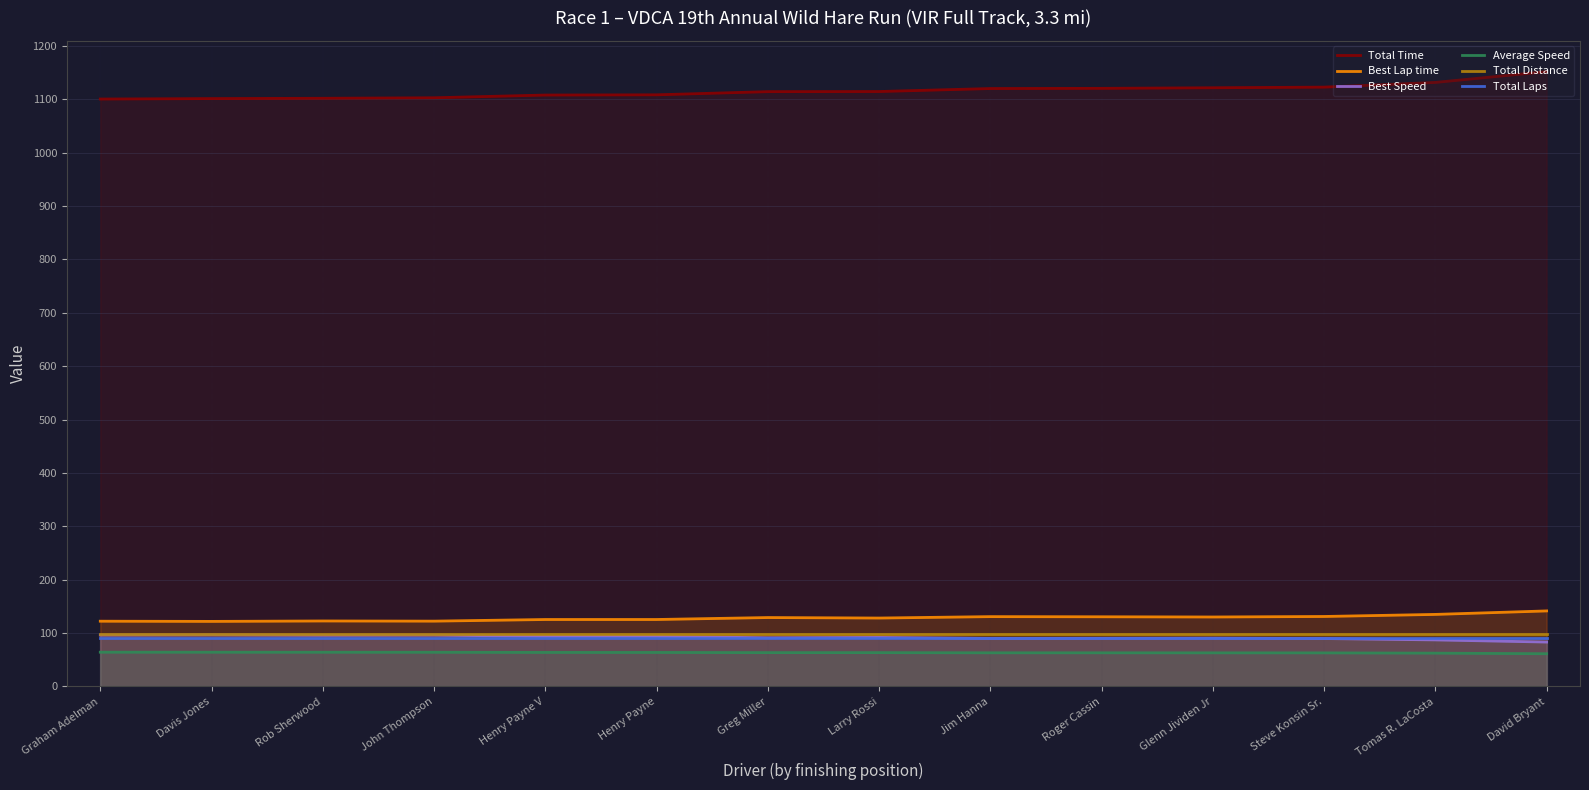

Is the value of Best Speed at Jim Hanna greater than the value of Best Lap time at Davis Jones?

No